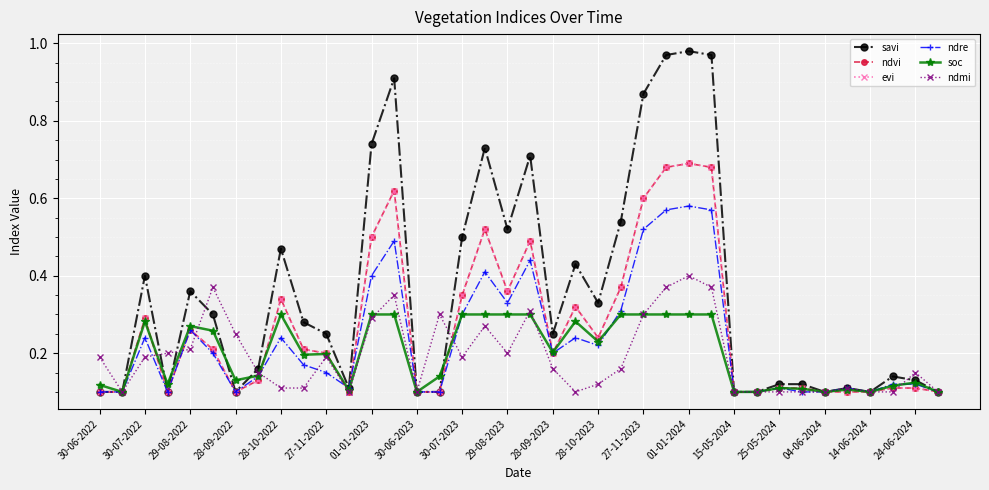

What is the minimum value shown in the chart?

0.1